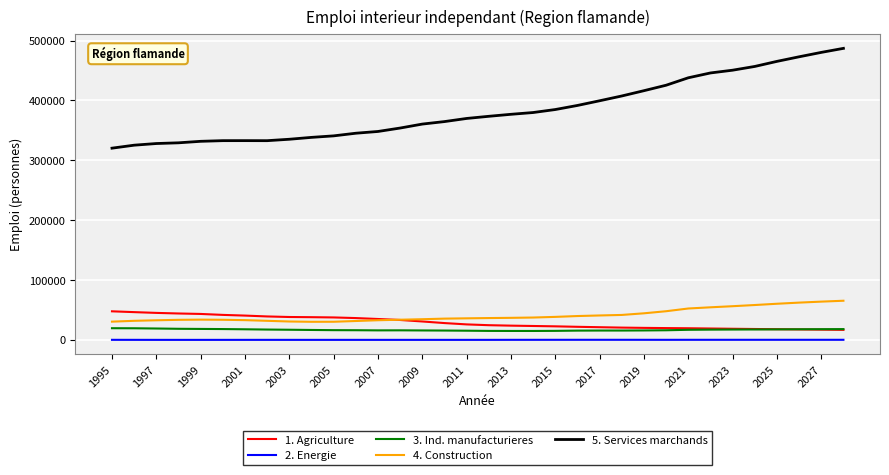

Which series has the largest total across all categories?

5. Services marchands